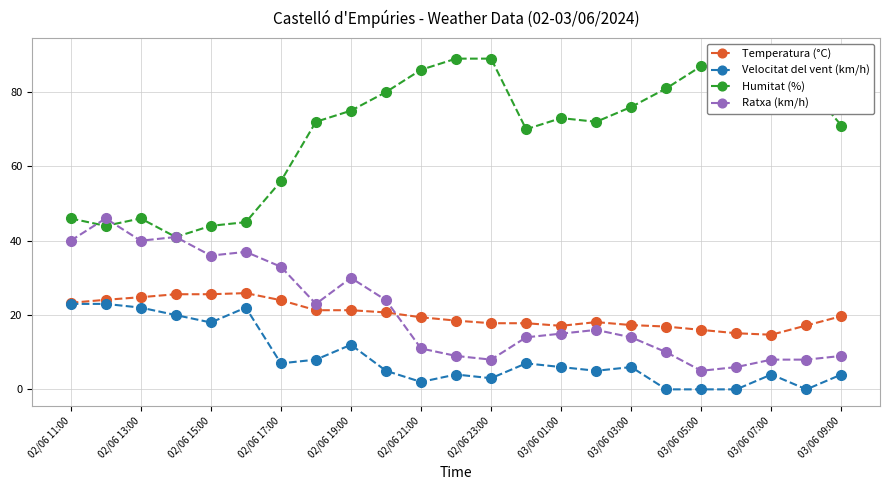

What is the difference between the highest and lowest values at 15?

67.0